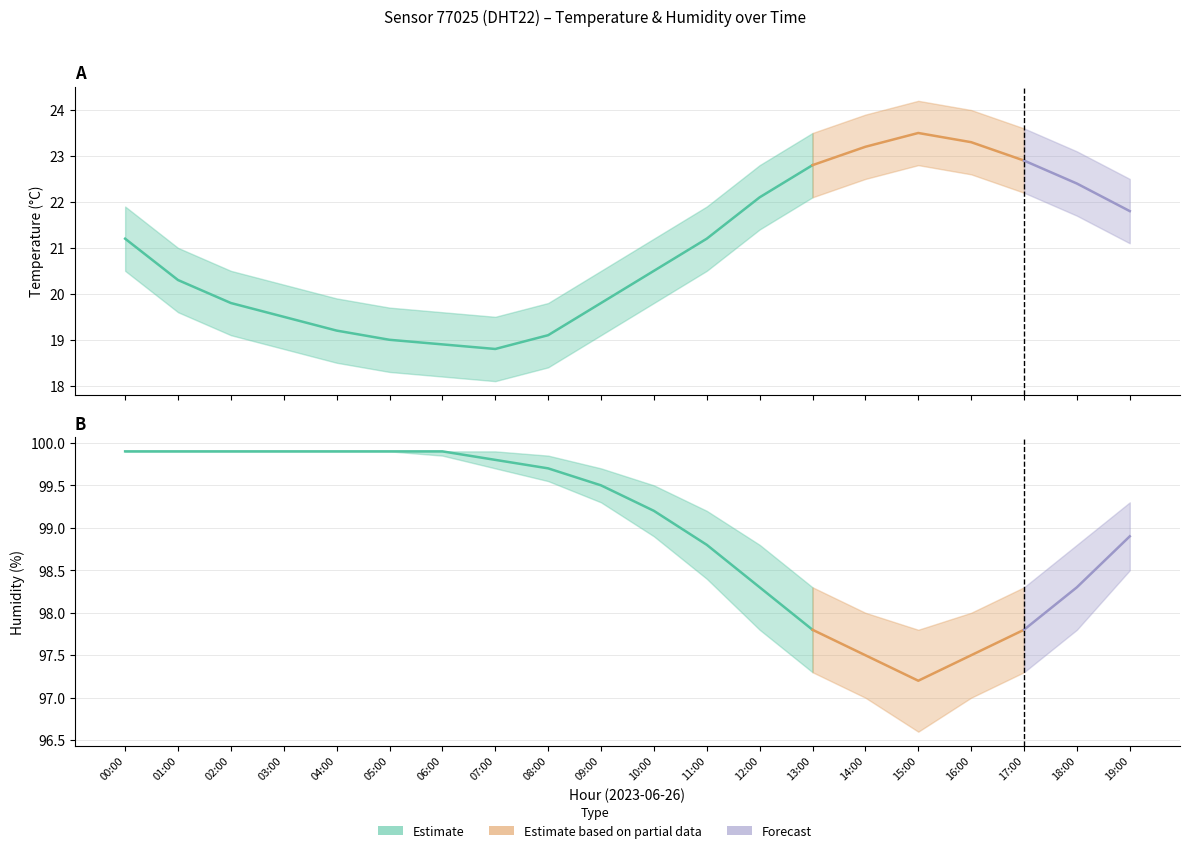

What is the sum of all humidity_upper values?

1984.8